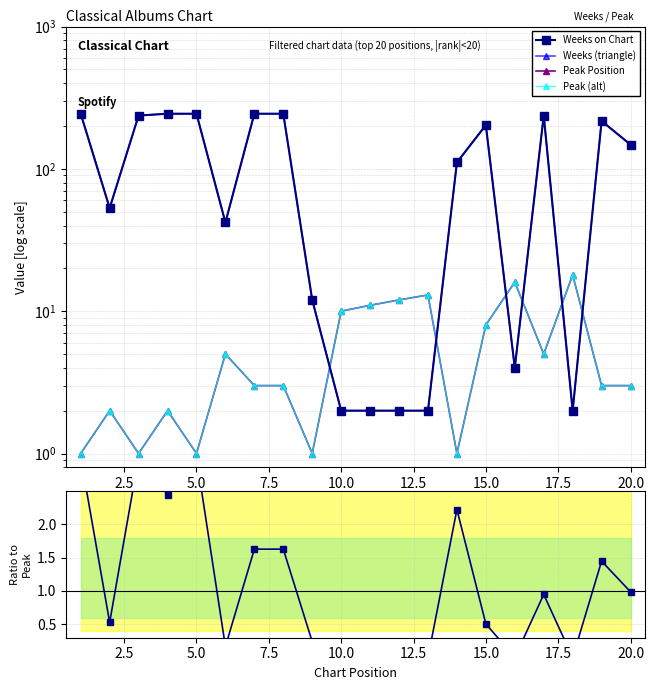

What is the value of the Peak Position point at the 15th from the left?

8.0